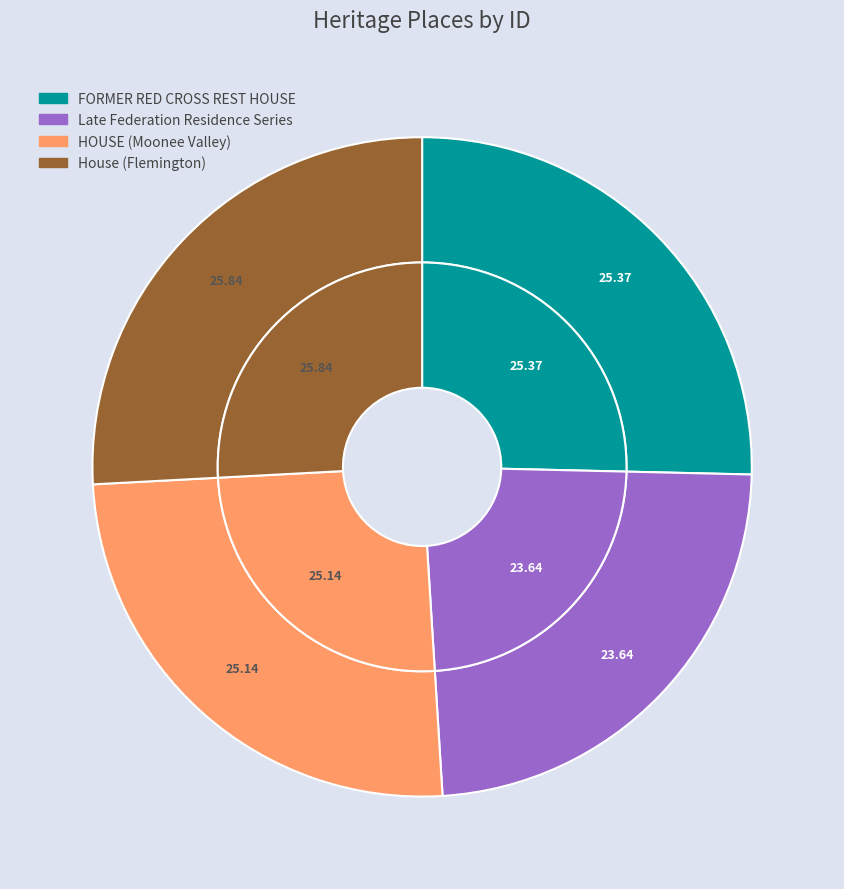

Is it true that Late Federation Residence Series is 24% of the pie?

True